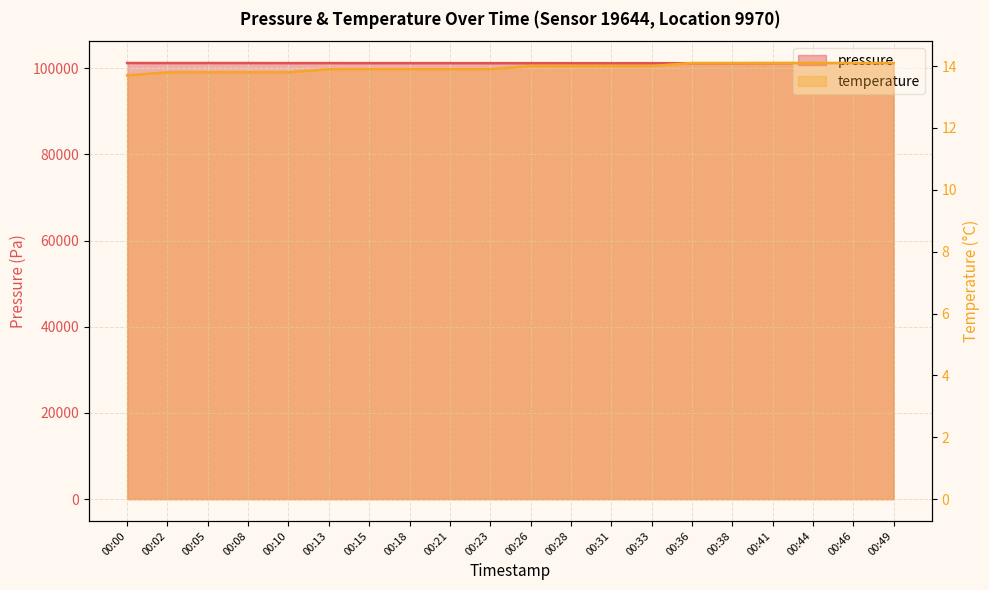

What are all the series names shown in the legend?

pressure, temperature